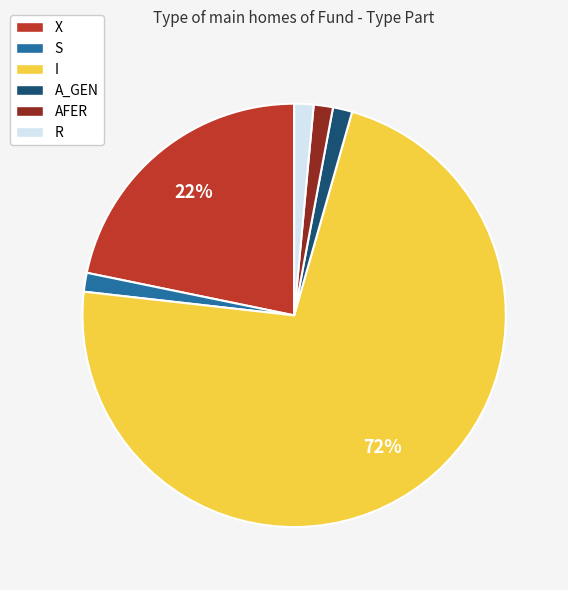

How many segments does this pie chart have?

6